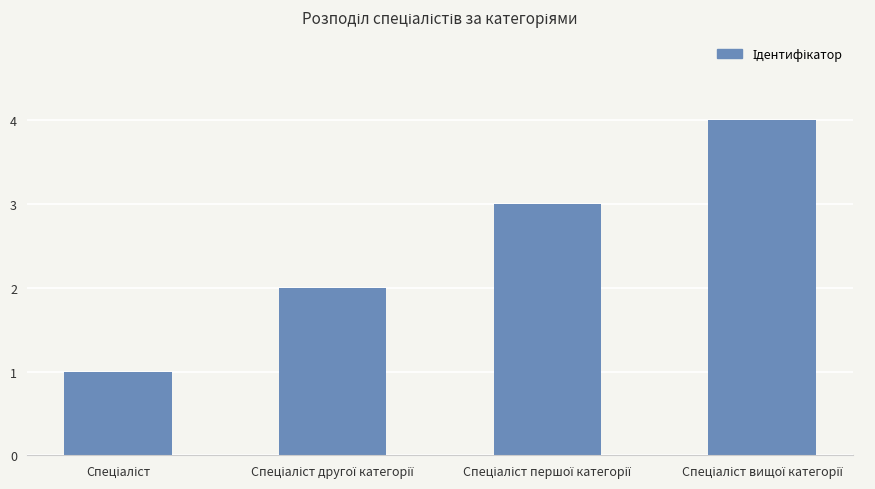

What is the minimum value shown in the chart?

1